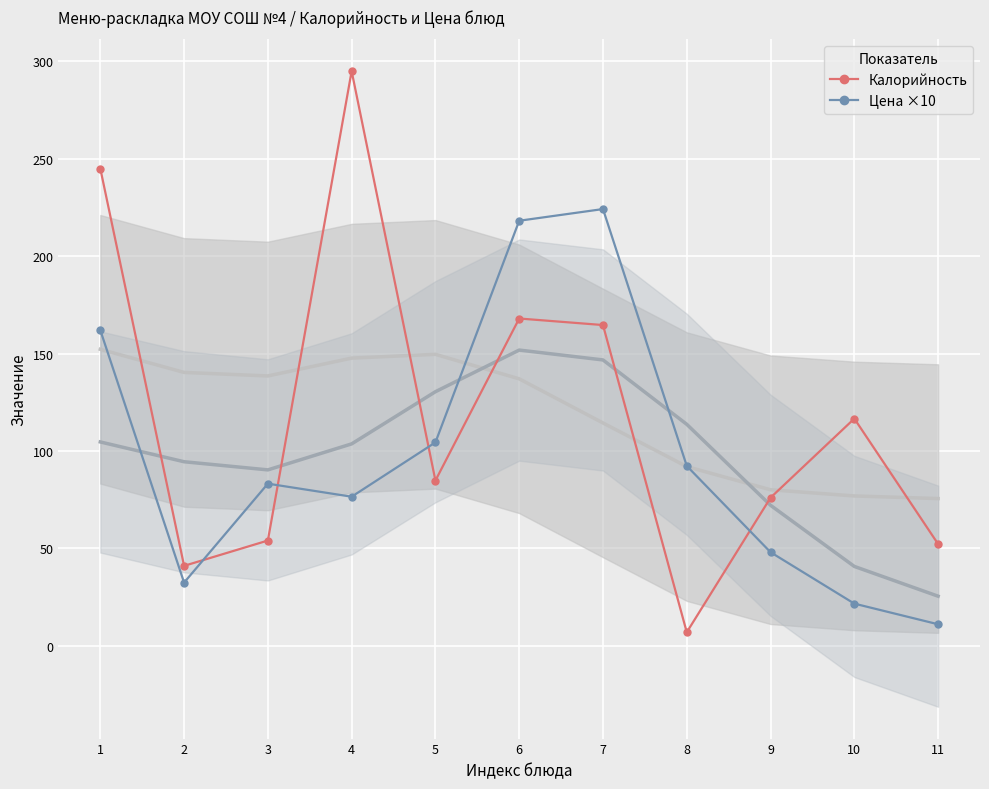

True or false: Цена ×10 has a value of 94.3 at 1.

False